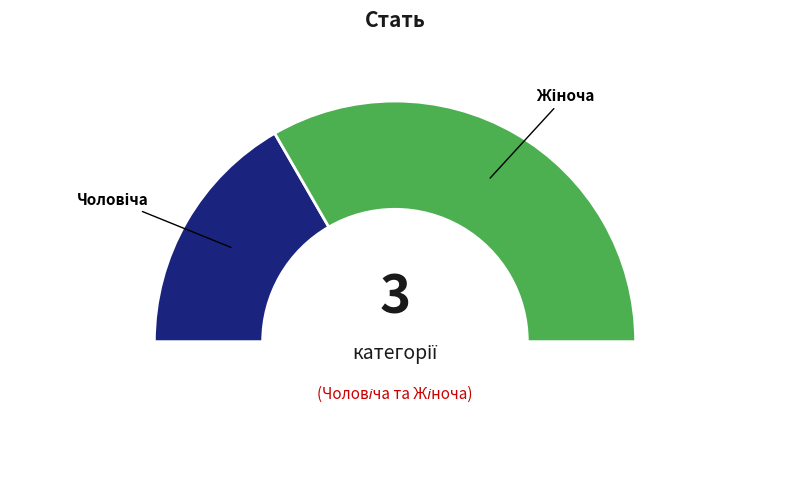

To the nearest percent, what portion does Жіноча represent?

67%